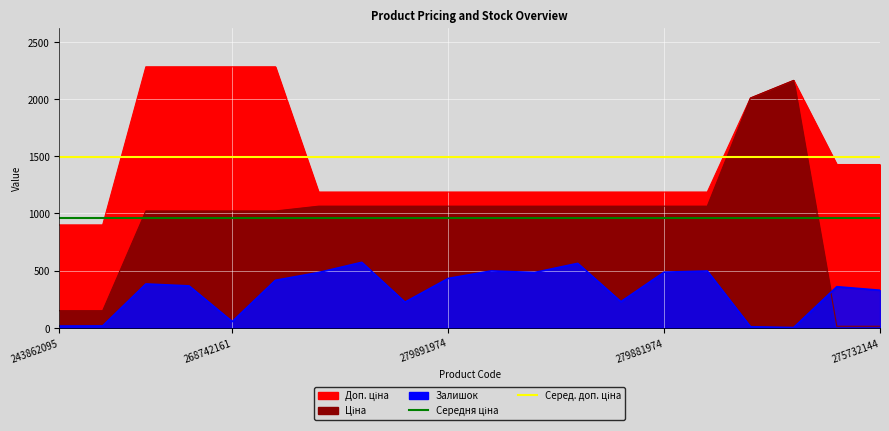

Which series has the largest range (max minus min)?

Середня ціна